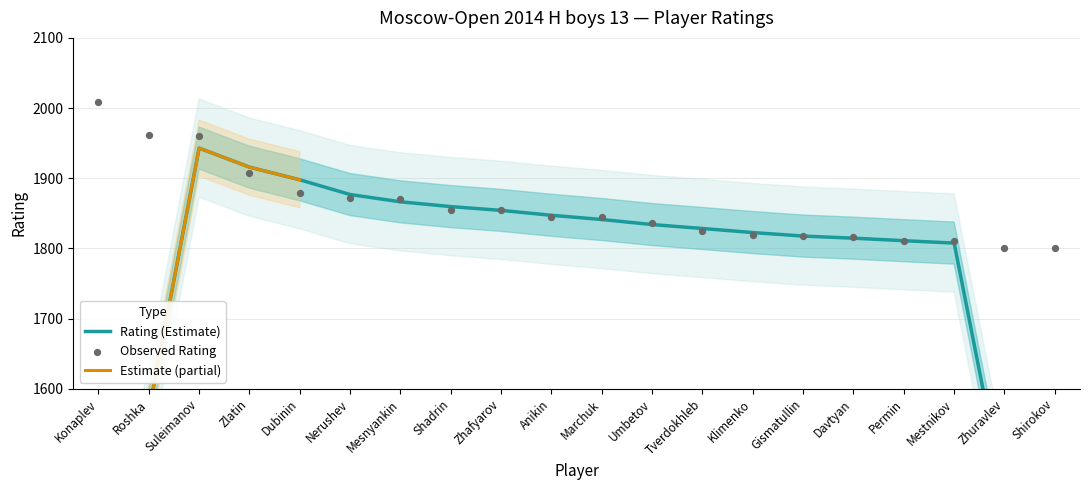

Approximately how many times larger is the value at Zhafyarov compared to Mestnikov?

1.0